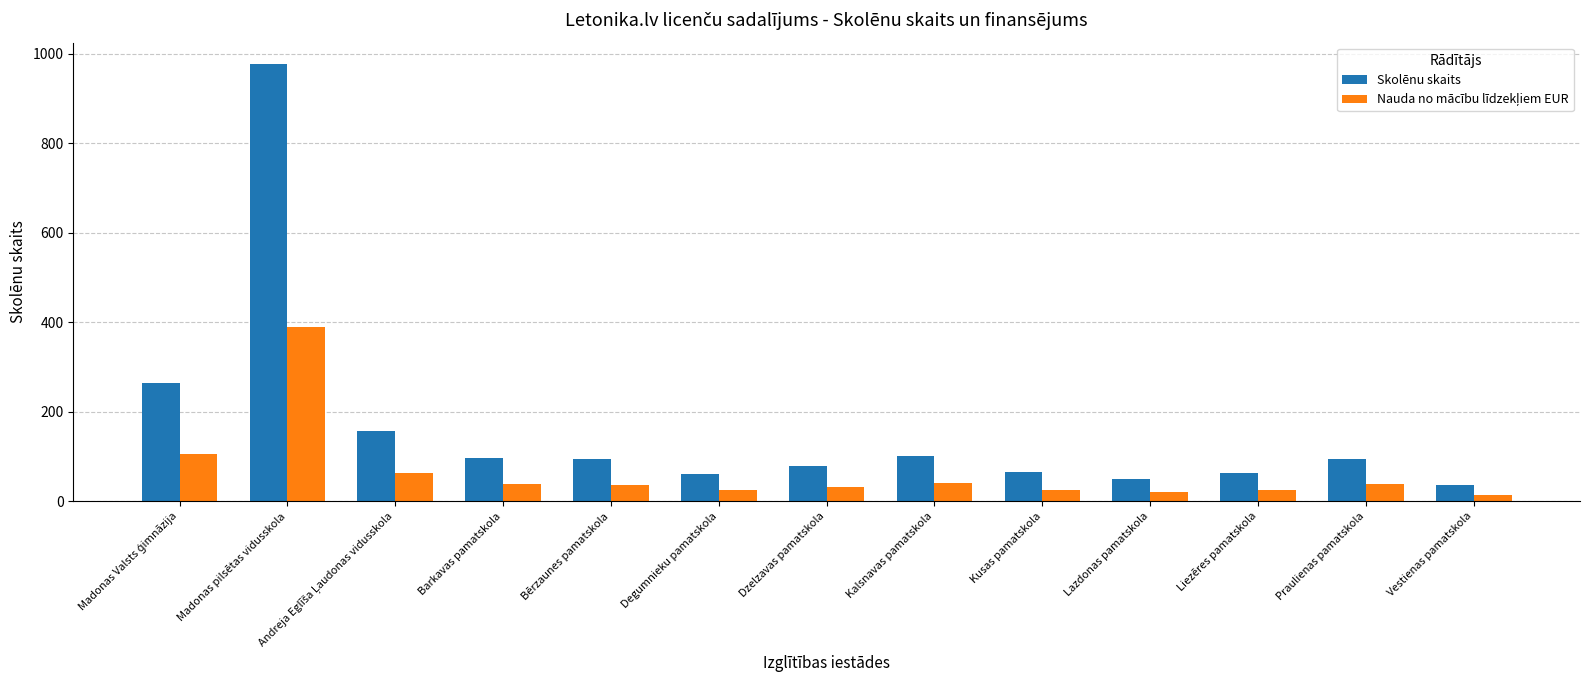

What is the average value of the Skolēnu skaits series?

164.7